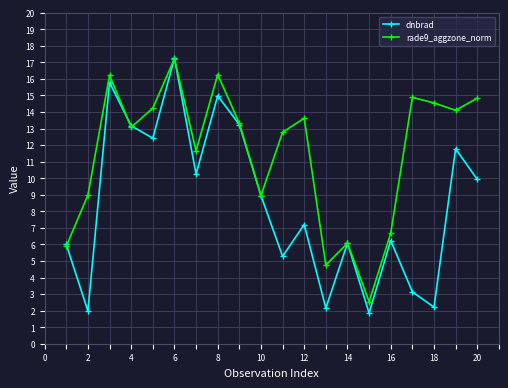

Which series has the widest spread of values?

dnbrad